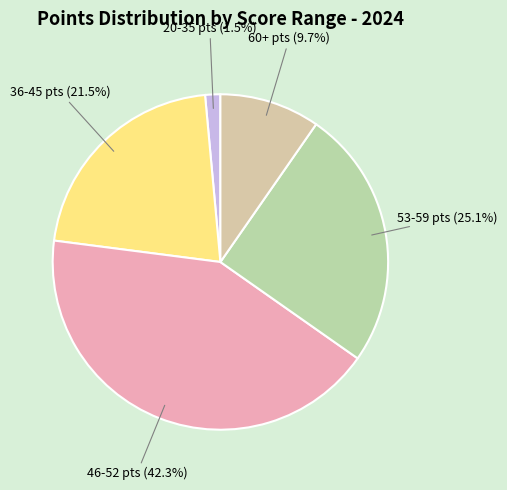

How many slices are in this pie chart?

5